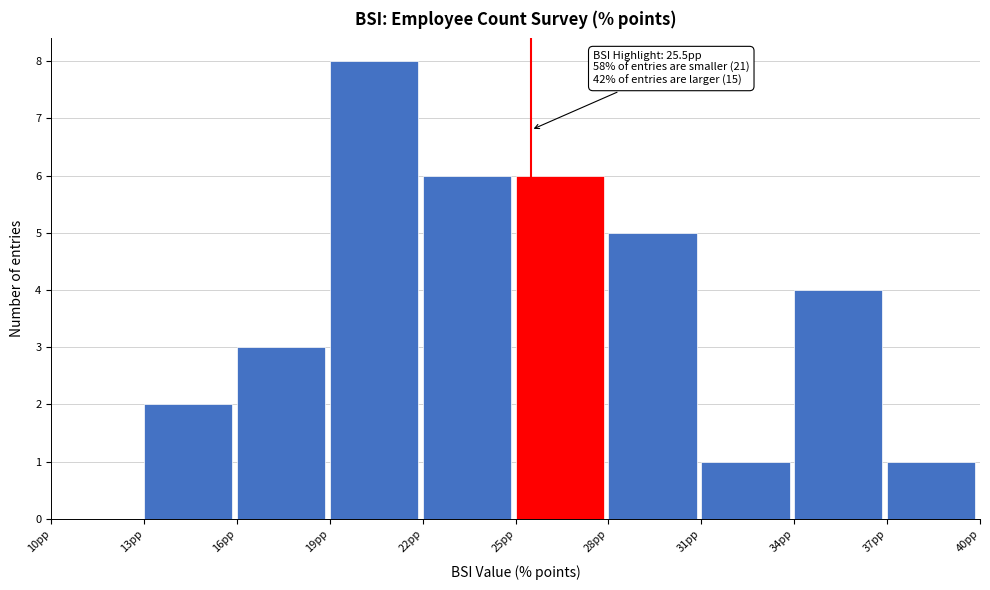

Which range on the x-axis has the tallest bar?

19 to 22